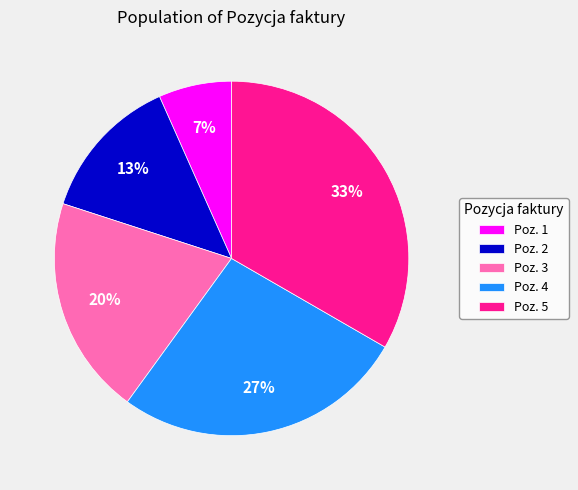

Rank the categories by value from lowest to highest.

Poz. 1, Poz. 2, Poz. 3, Poz. 4, Poz. 5